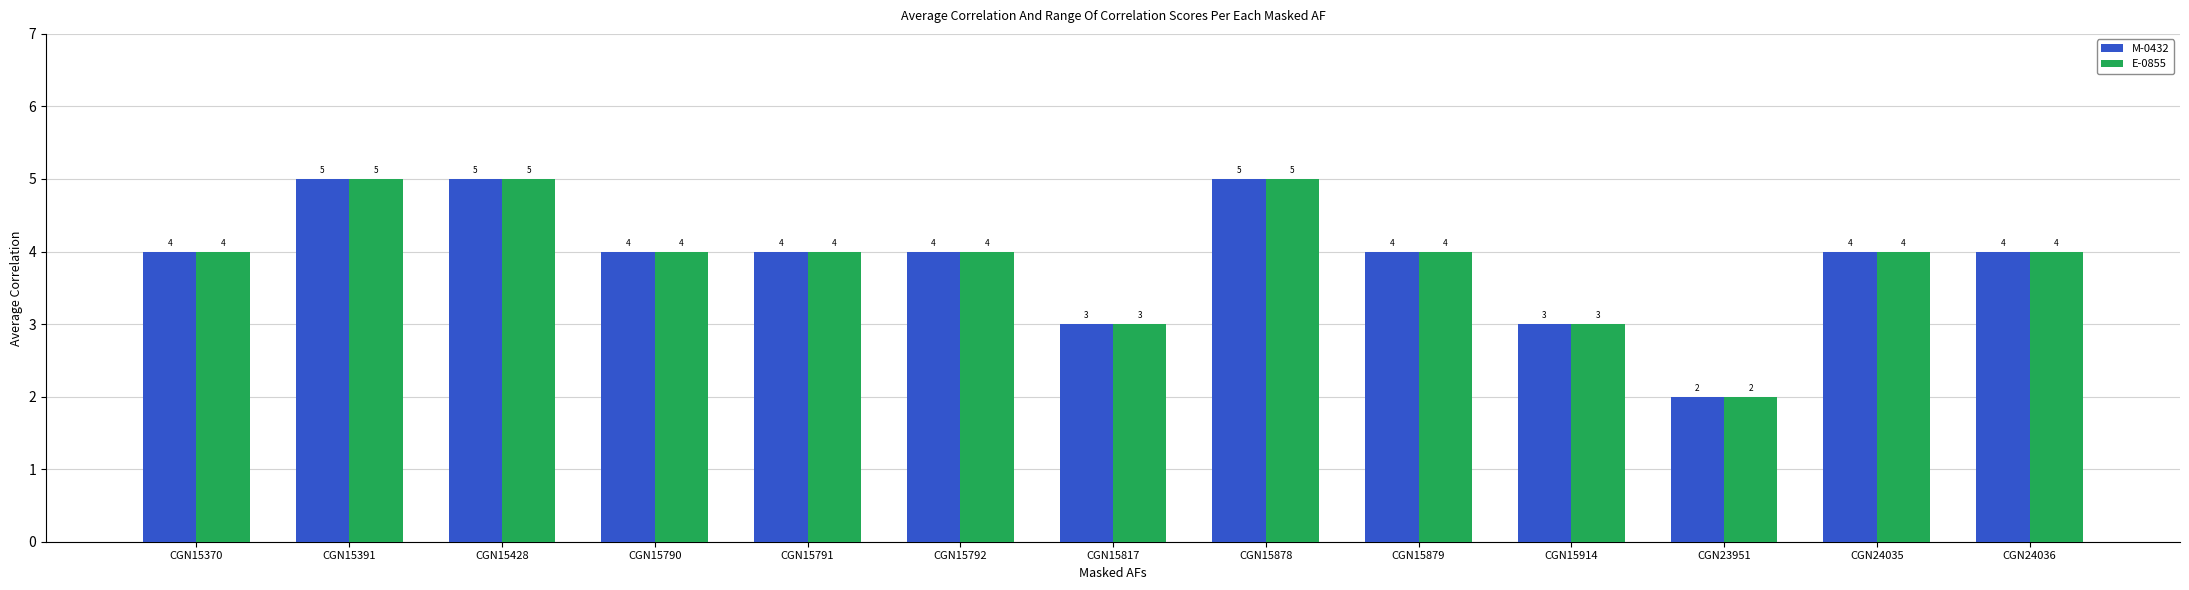

Reading left to right, extract all data points from this chart.

M-0432: CGN15370=4	CGN15391=5	CGN15428=5	CGN15790=4	CGN15791=4	CGN15792=4	CGN15817=3	CGN15878=5	CGN15879=4	CGN15914=3	CGN23951=2	CGN24035=4	CGN24036=4
E-0855: CGN15370=4	CGN15391=5	CGN15428=5	CGN15790=4	CGN15791=4	CGN15792=4	CGN15817=3	CGN15878=5	CGN15879=4	CGN15914=3	CGN23951=2	CGN24035=4	CGN24036=4